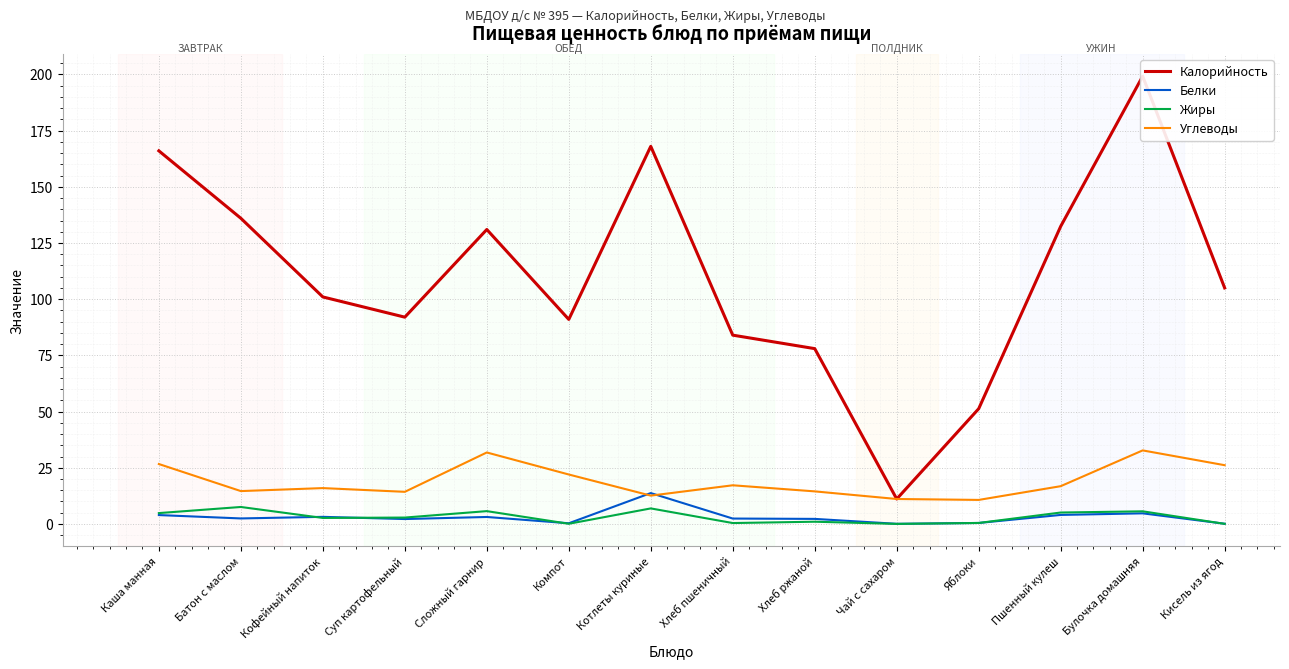

What is the label of the 5th point from the right?

Чай с сахаром